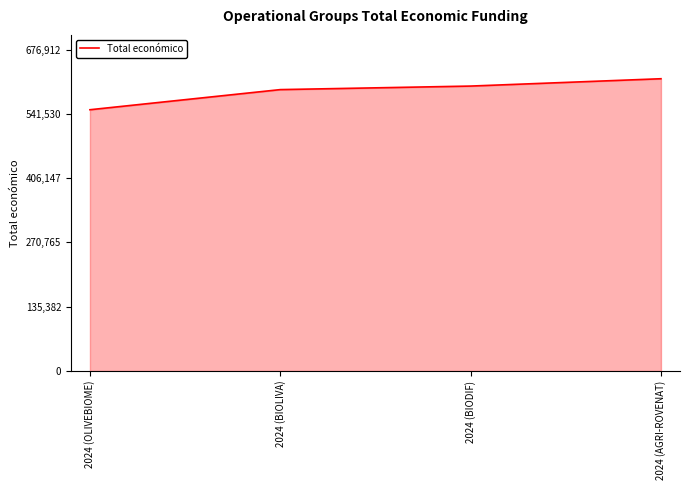

What position from the left is 2024 (BIODIF)?

3